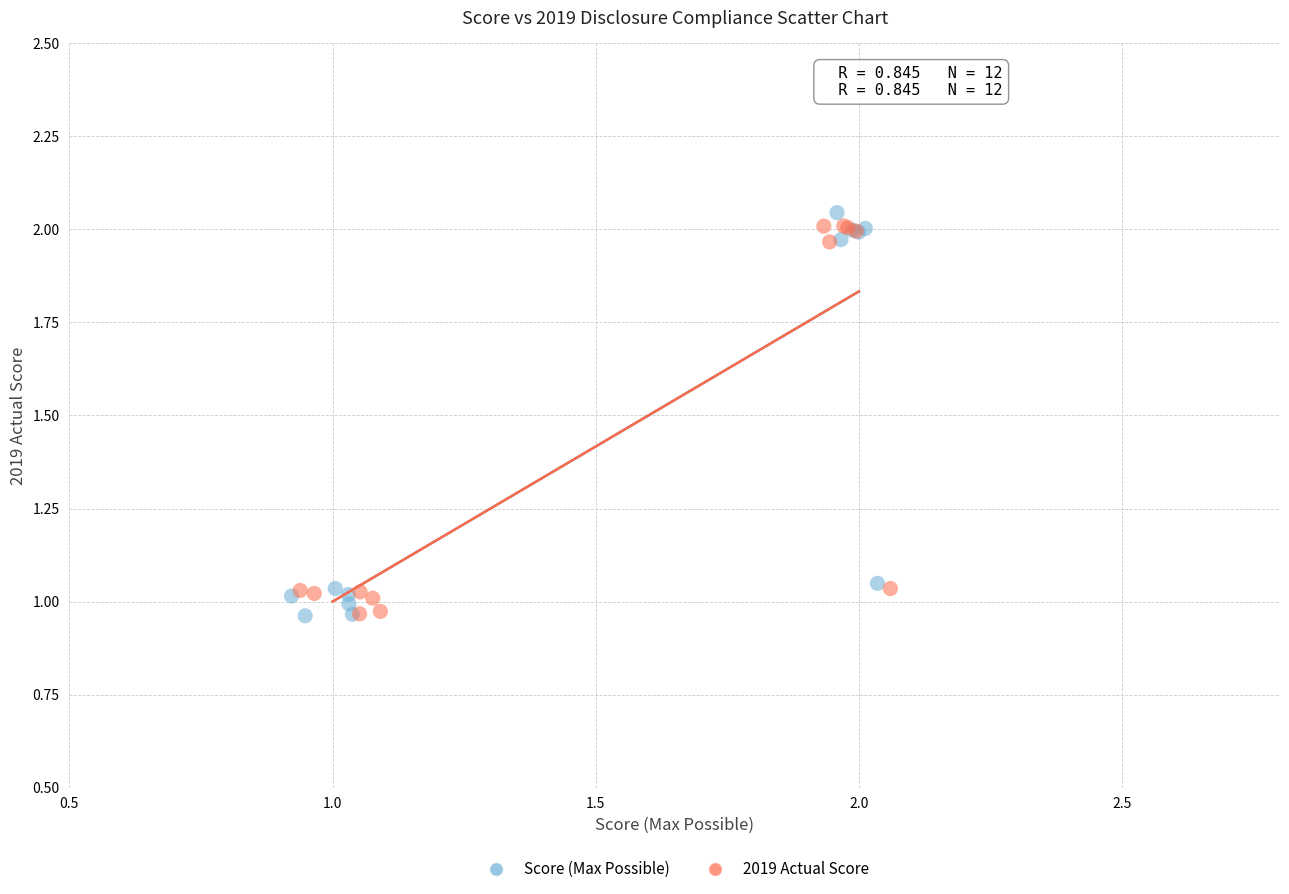

What are all the series names shown in the legend?

Score (Max Possible), 2019 Actual Score